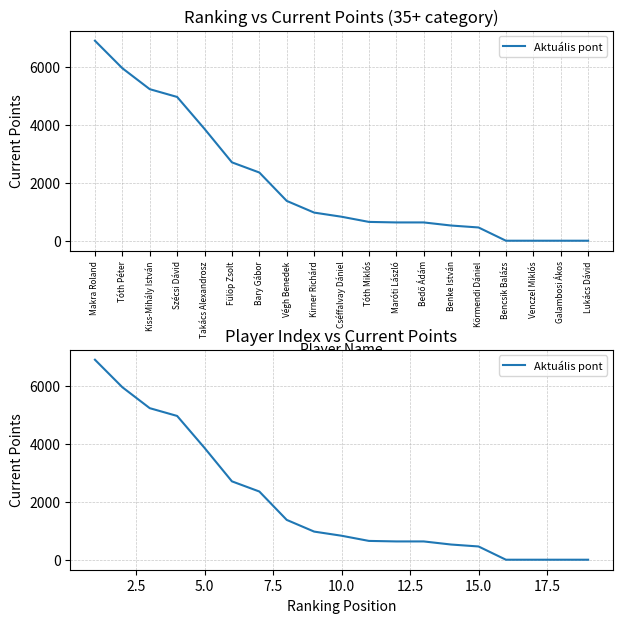

The value at 5.0 is 1174. True or false?

False